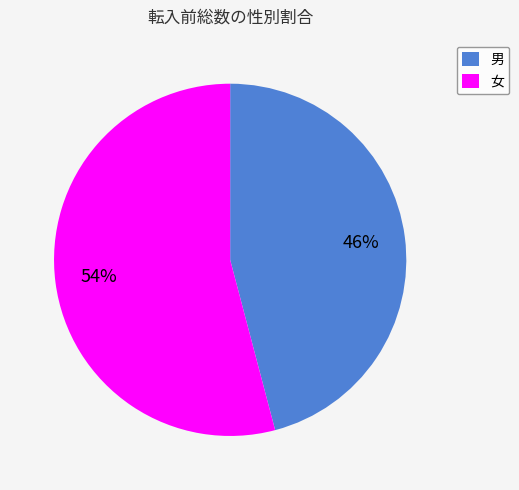

How many slices are in this pie chart?

2